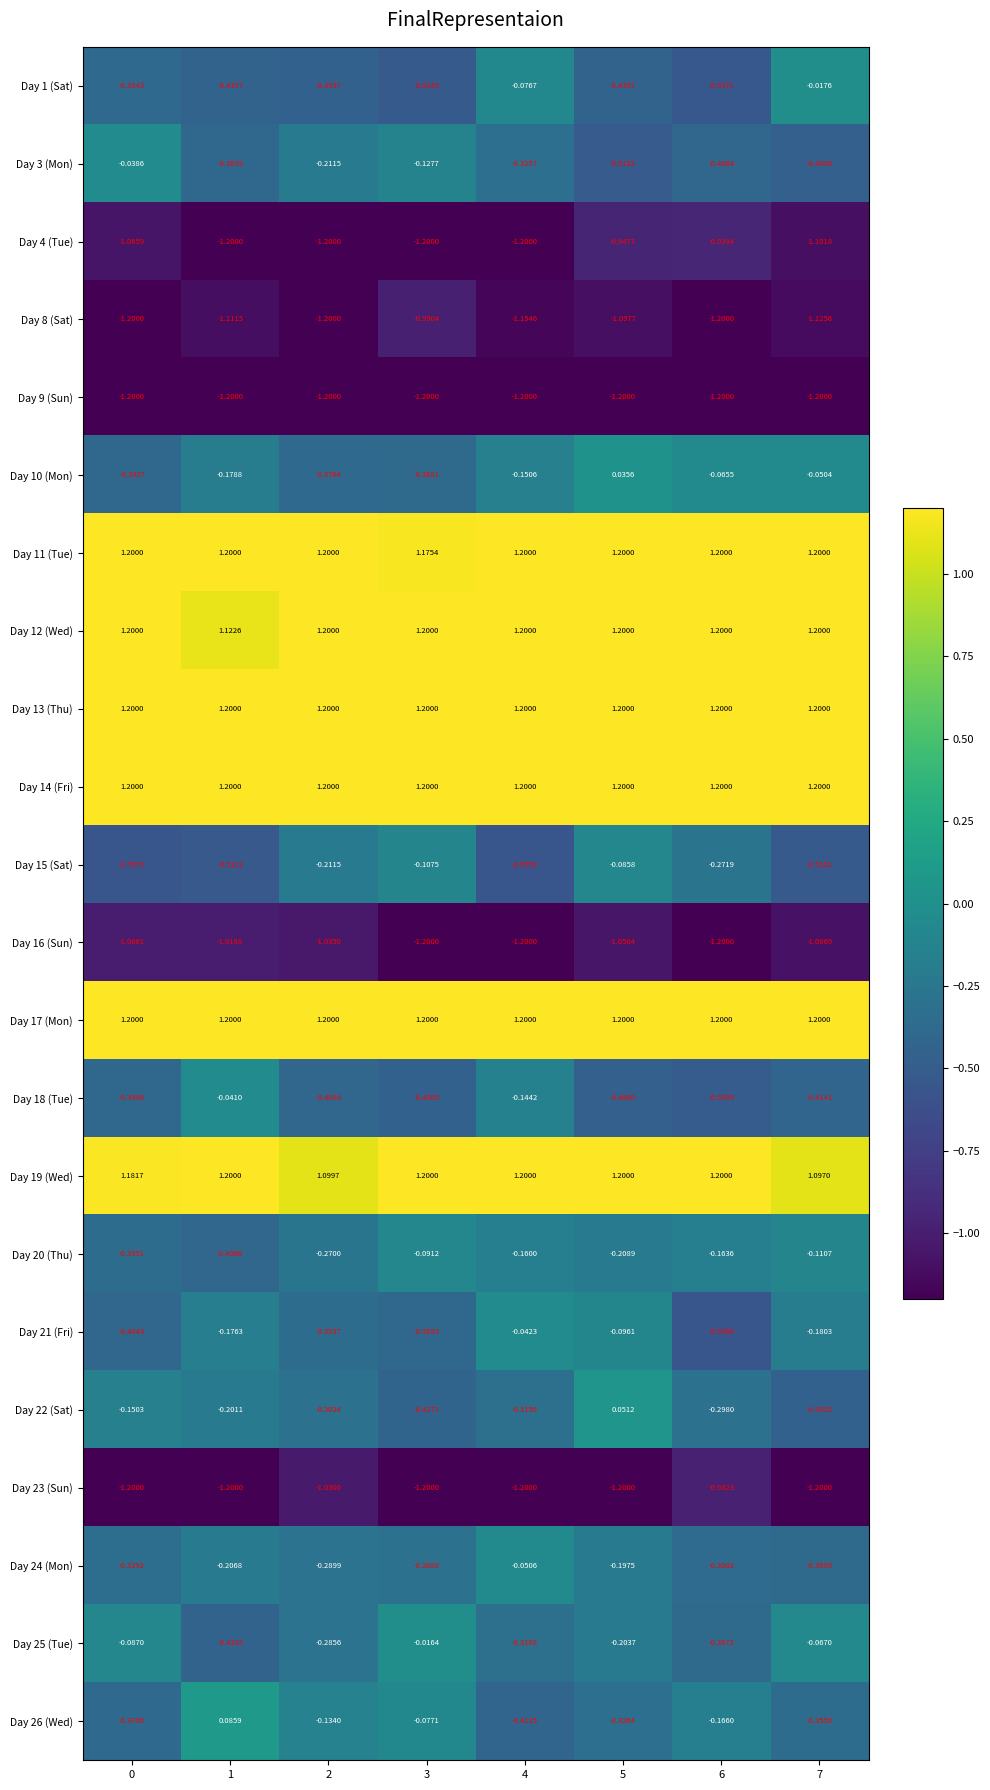

Is the value of Day 25 (Tue) at 0 greater than the value of Day 9 (Sun) at 2?

Yes